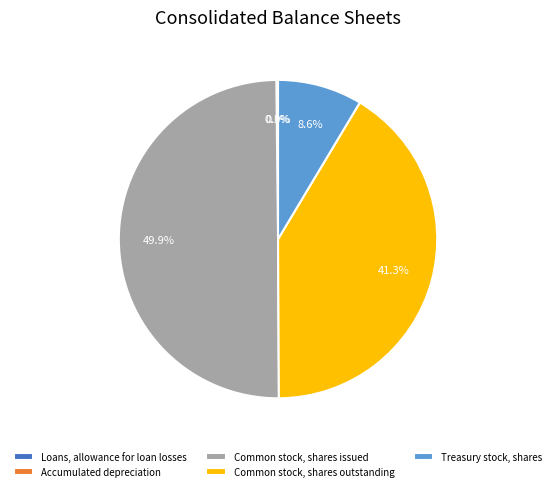

To the nearest percent, what is the difference between the Treasury stock, shares and Common stock, shares issued slice percentages?

41%